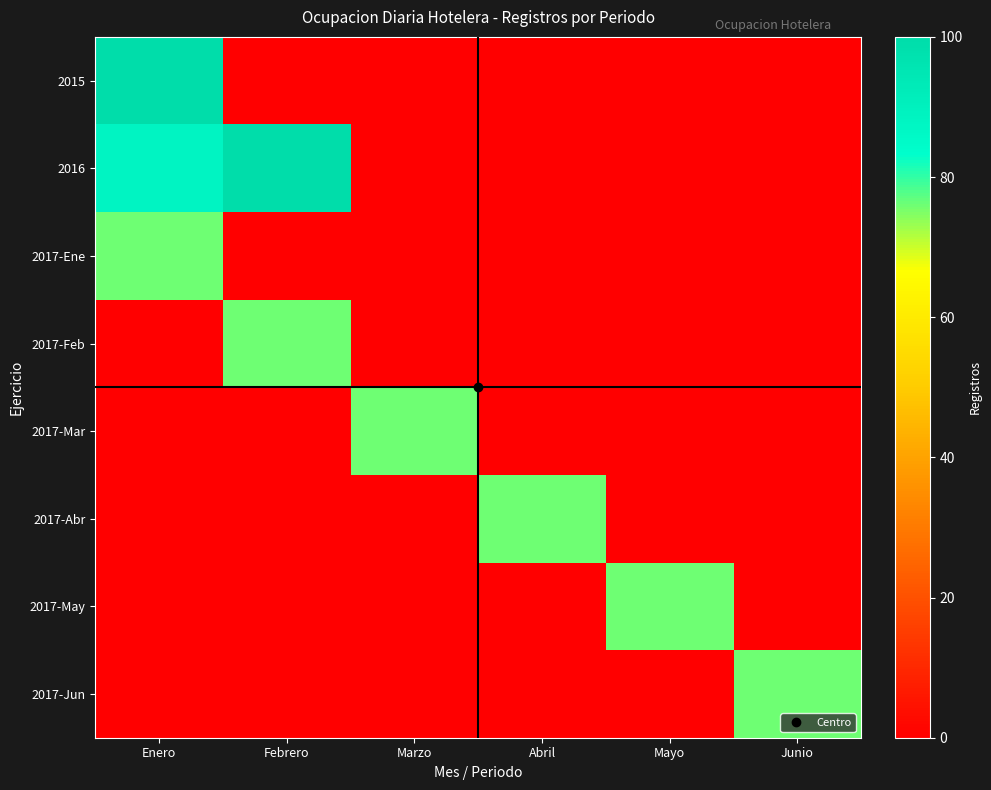

Reading left to right, transcribe all the data shown in this chart.

2015: Enero=100	Febrero=0	Marzo=0	Abril=0	Mayo=0	Junio=0
2016: Enero=88	Febrero=100	Marzo=0	Abril=0	Mayo=0	Junio=0
2017-Ene: Enero=76	Febrero=0	Marzo=0	Abril=0	Mayo=0	Junio=0
2017-Feb: Enero=0	Febrero=76	Marzo=0	Abril=0	Mayo=0	Junio=0
2017-Mar: Enero=0	Febrero=0	Marzo=76	Abril=0	Mayo=0	Junio=0
2017-Abr: Enero=0	Febrero=0	Marzo=0	Abril=76	Mayo=0	Junio=0
2017-May: Enero=0	Febrero=0	Marzo=0	Abril=0	Mayo=76	Junio=0
2017-Jun: Enero=0	Febrero=0	Marzo=0	Abril=0	Mayo=0	Junio=76